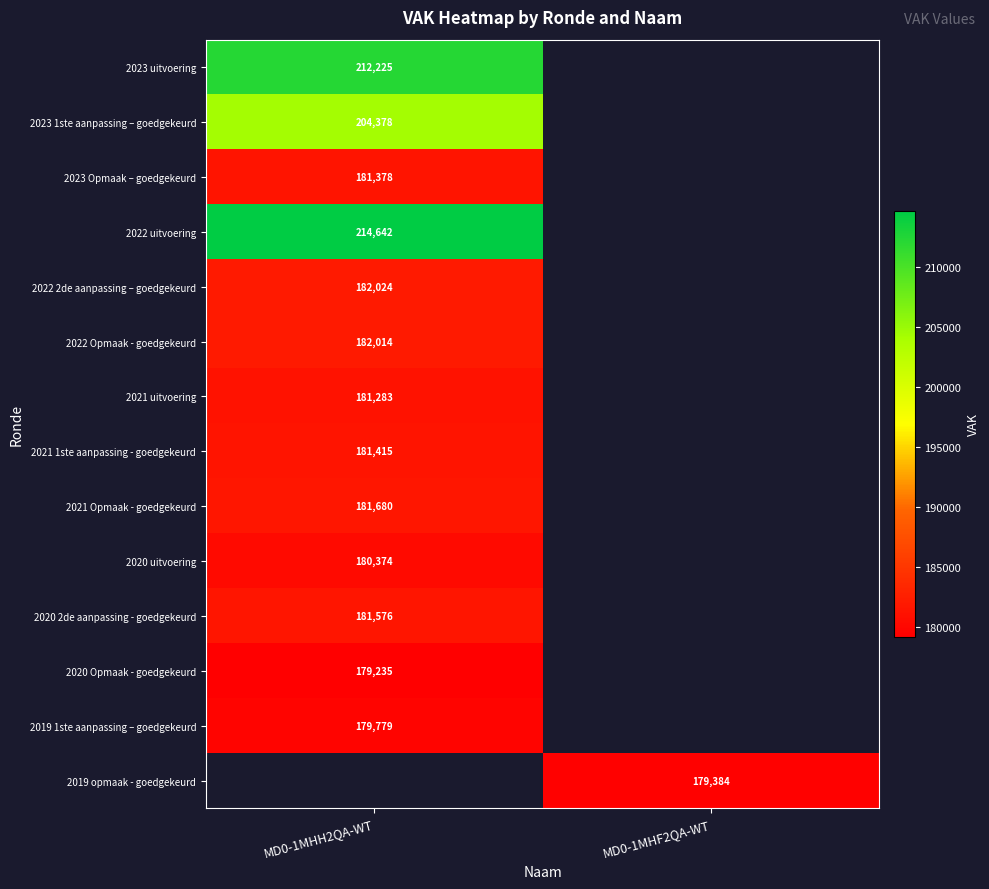

Is it true that 2023 uitvoering equals 212225 at MD0-1MHH2QA-WT?

True